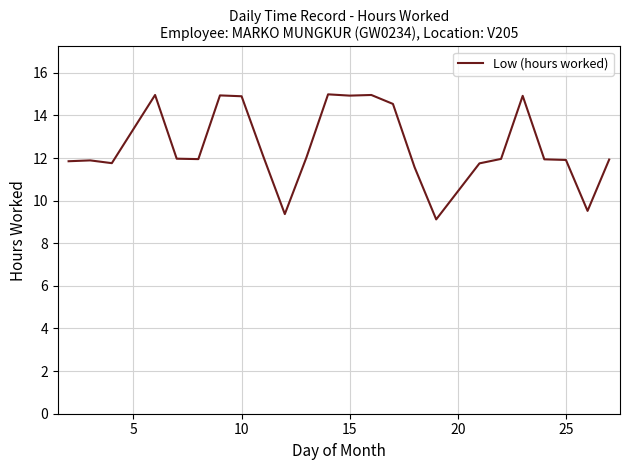

How many lines are shown in the chart?

1